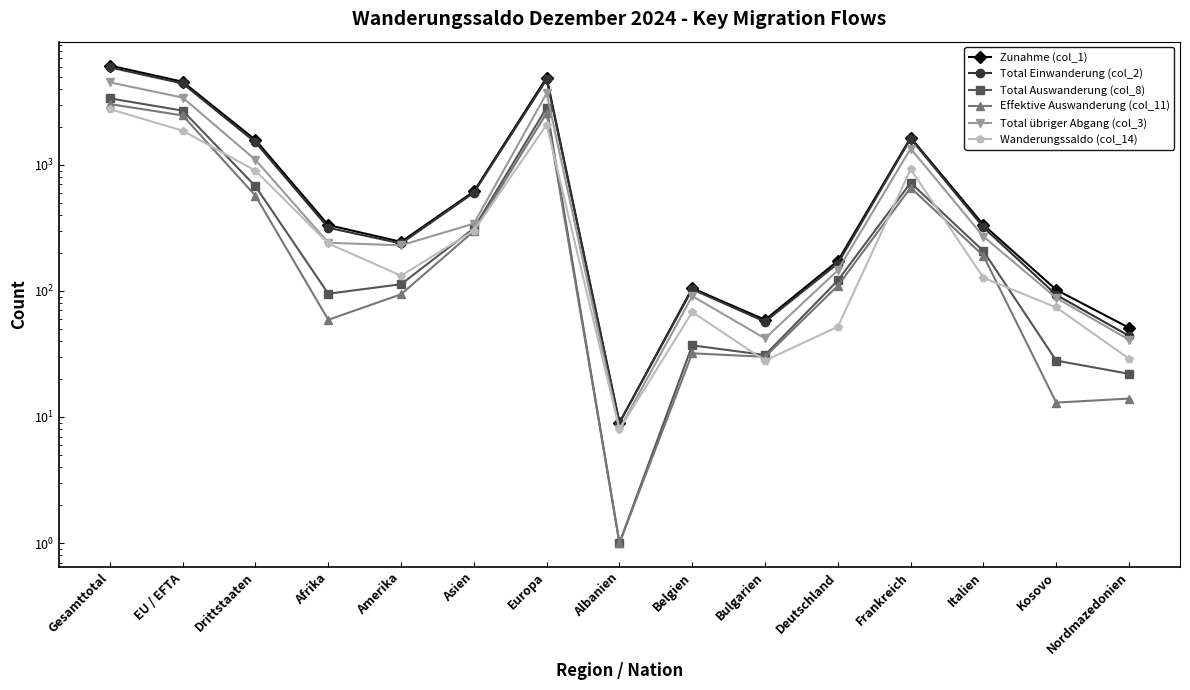

Between which two adjacent categories do Wanderungssaldo (col_14) and Effektive Auswanderung (col_11) first intersect?

EU / EFTA and Drittstaaten